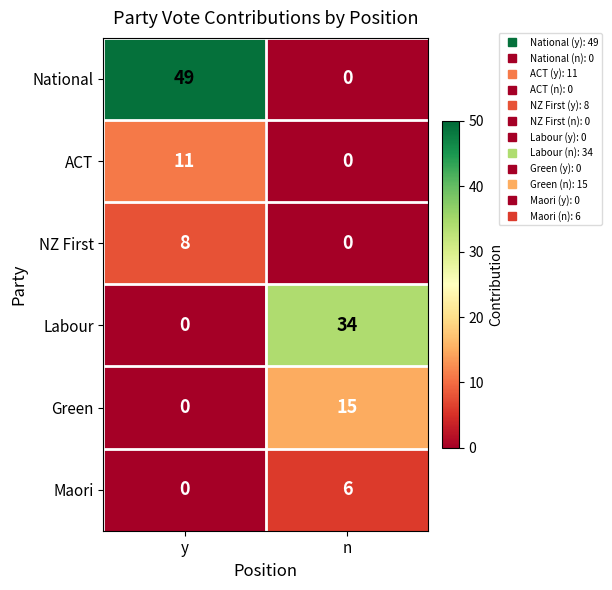

The value of National at y is 33. True or false?

False